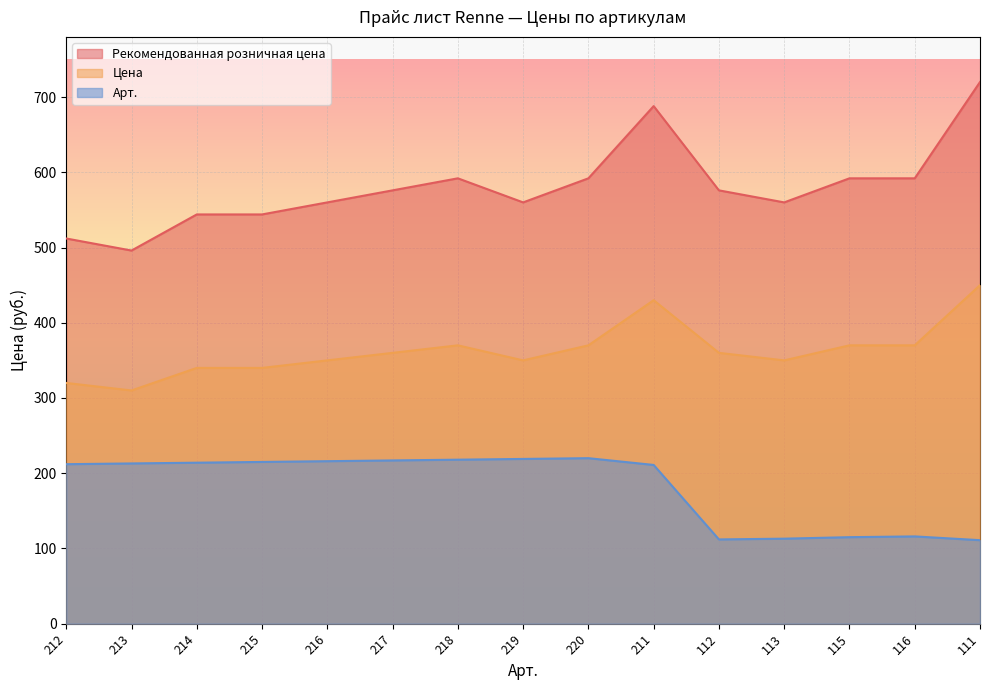

Where is the first local maximum for Рекомендованная розничная цена?

218